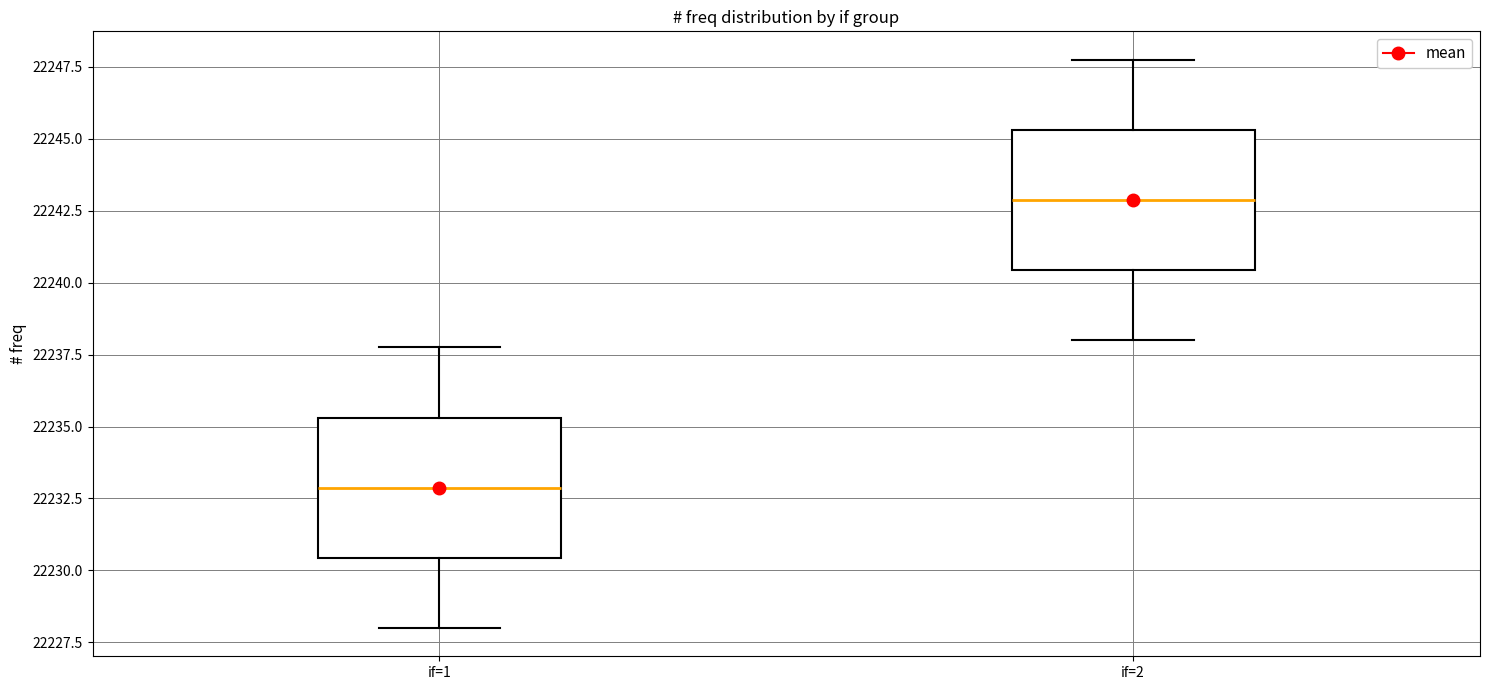

Reading left to right, transcribe this box plot: for each box, give where its median line is, the range the box spans, and where its two whiskers end, as read against the y-axis. The values are not printed on the chart, so give them approximately, as read against the axis.

if=1: median 22233.0, box 22230.5 to 22235.5, whiskers 22228.0 to 22238.0
if=2: median 22243.0, box 22240.5 to 22245.5, whiskers 22238.0 to 22248.0